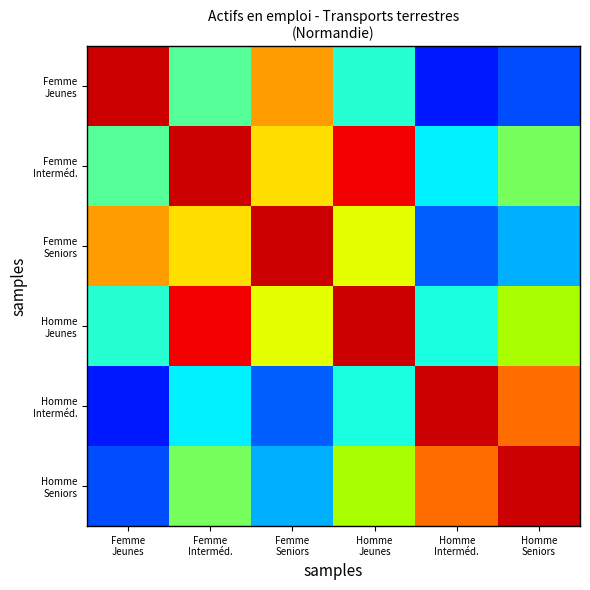

Which label corresponds to the largest value in the chart?

Femme
Jeunes